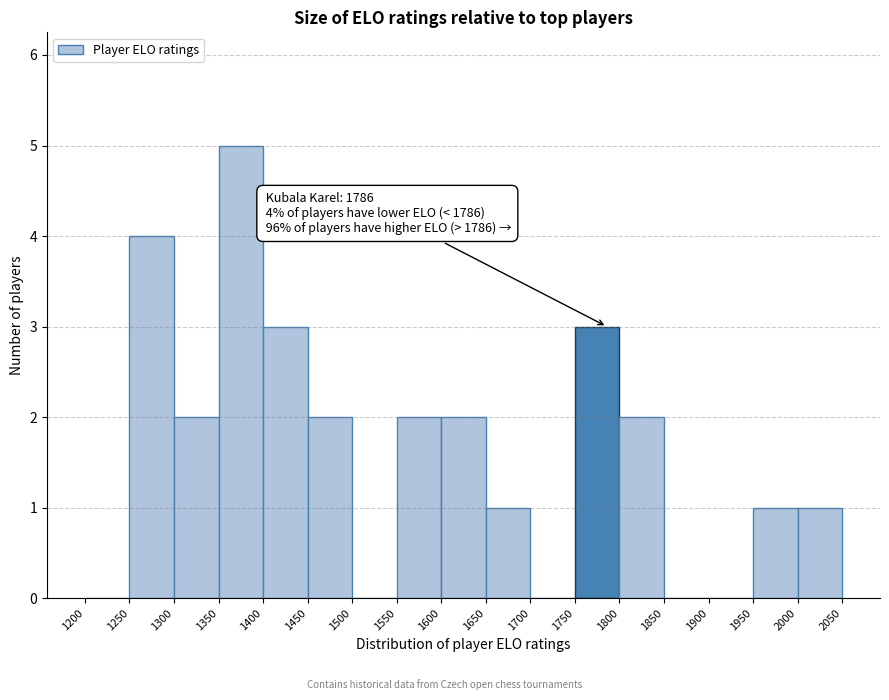

Over which range of the x-axis is the bar tallest?

1350 to 1400